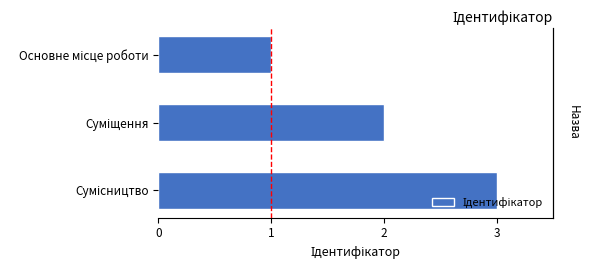

How many data points are less than 2?

1